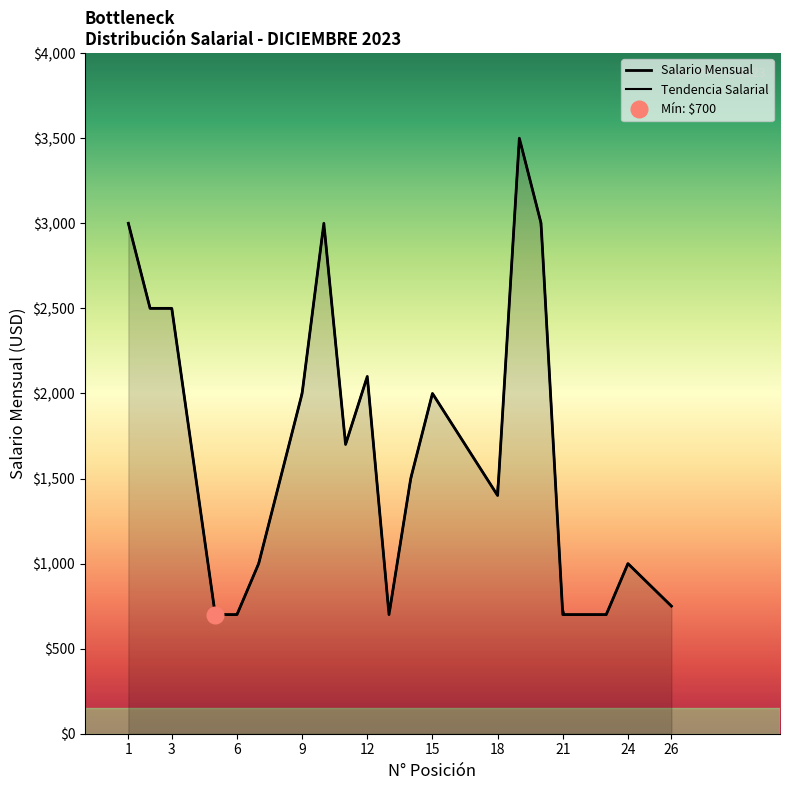

What is the difference between the second highest and second lowest values?

2300